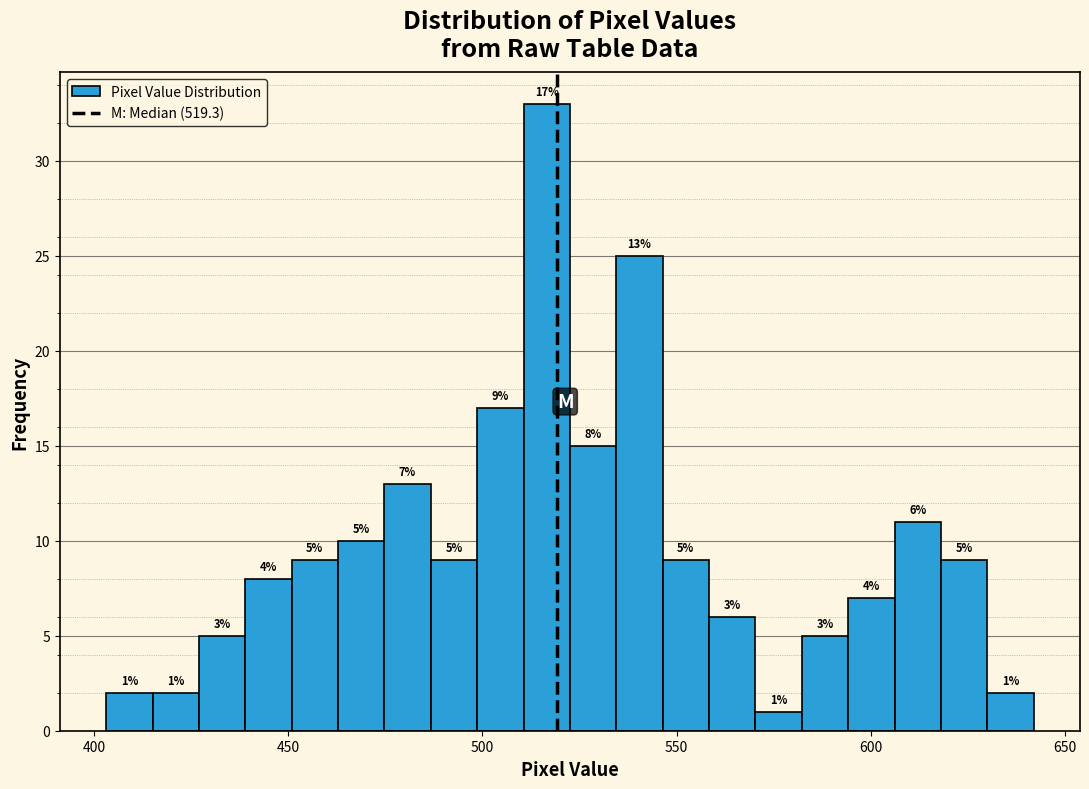

Around what value on the x-axis is the tallest bar? Give the approximate position of its centre, as read against the axis.

515